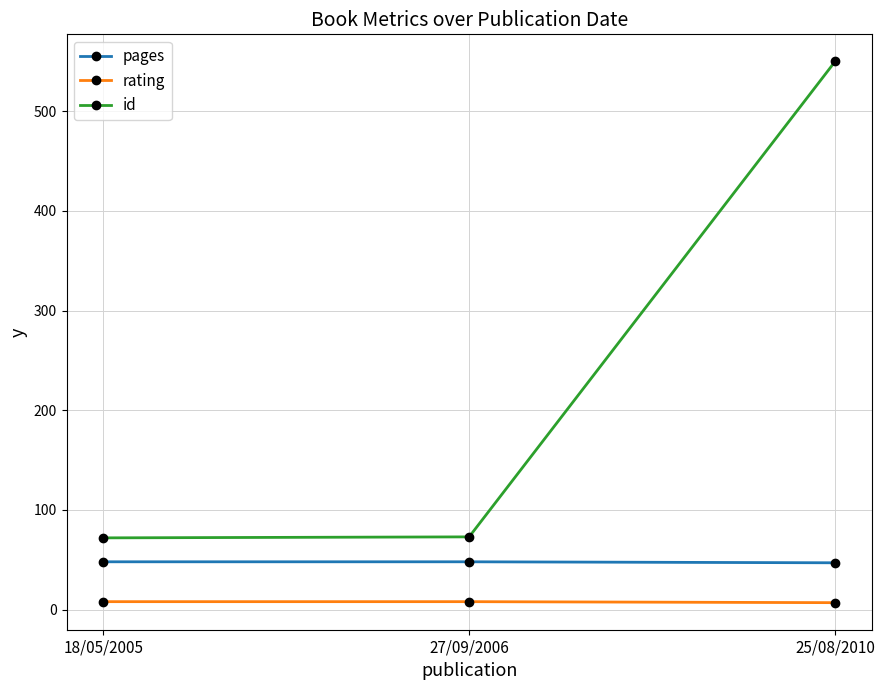

Count the rating values in the range 7 to 8.

3